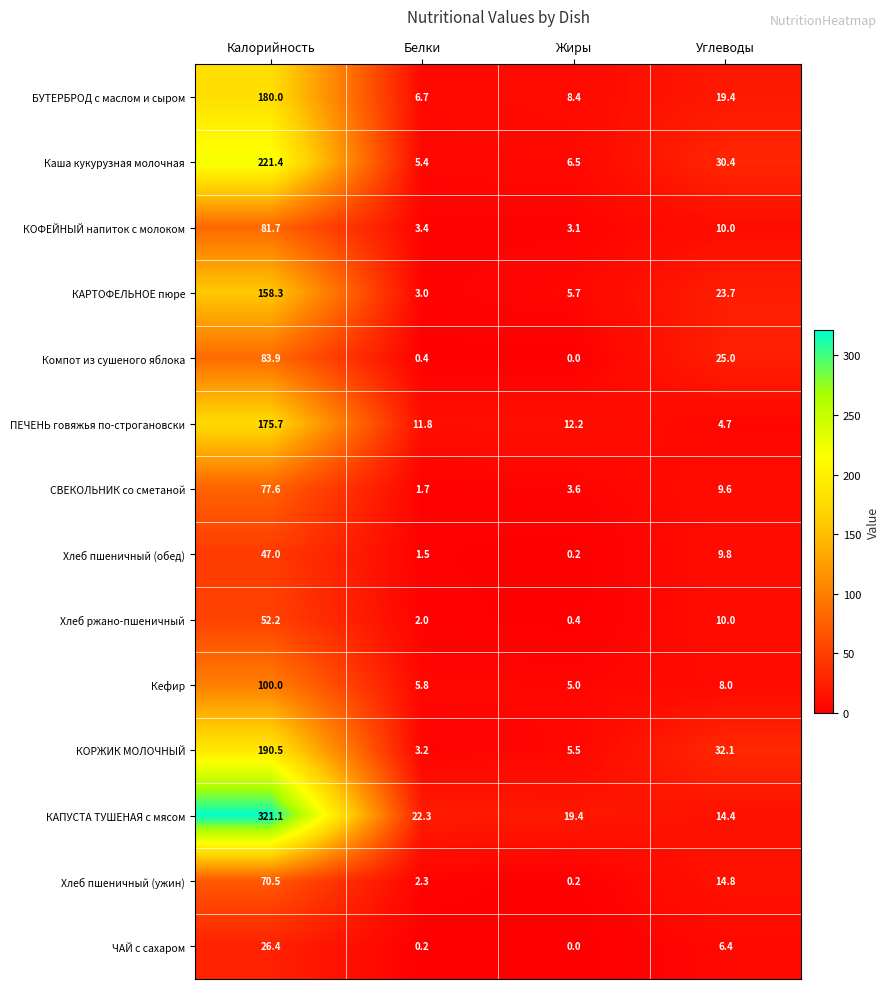

What is the difference between the highest and lowest values at Жиры?

19.4